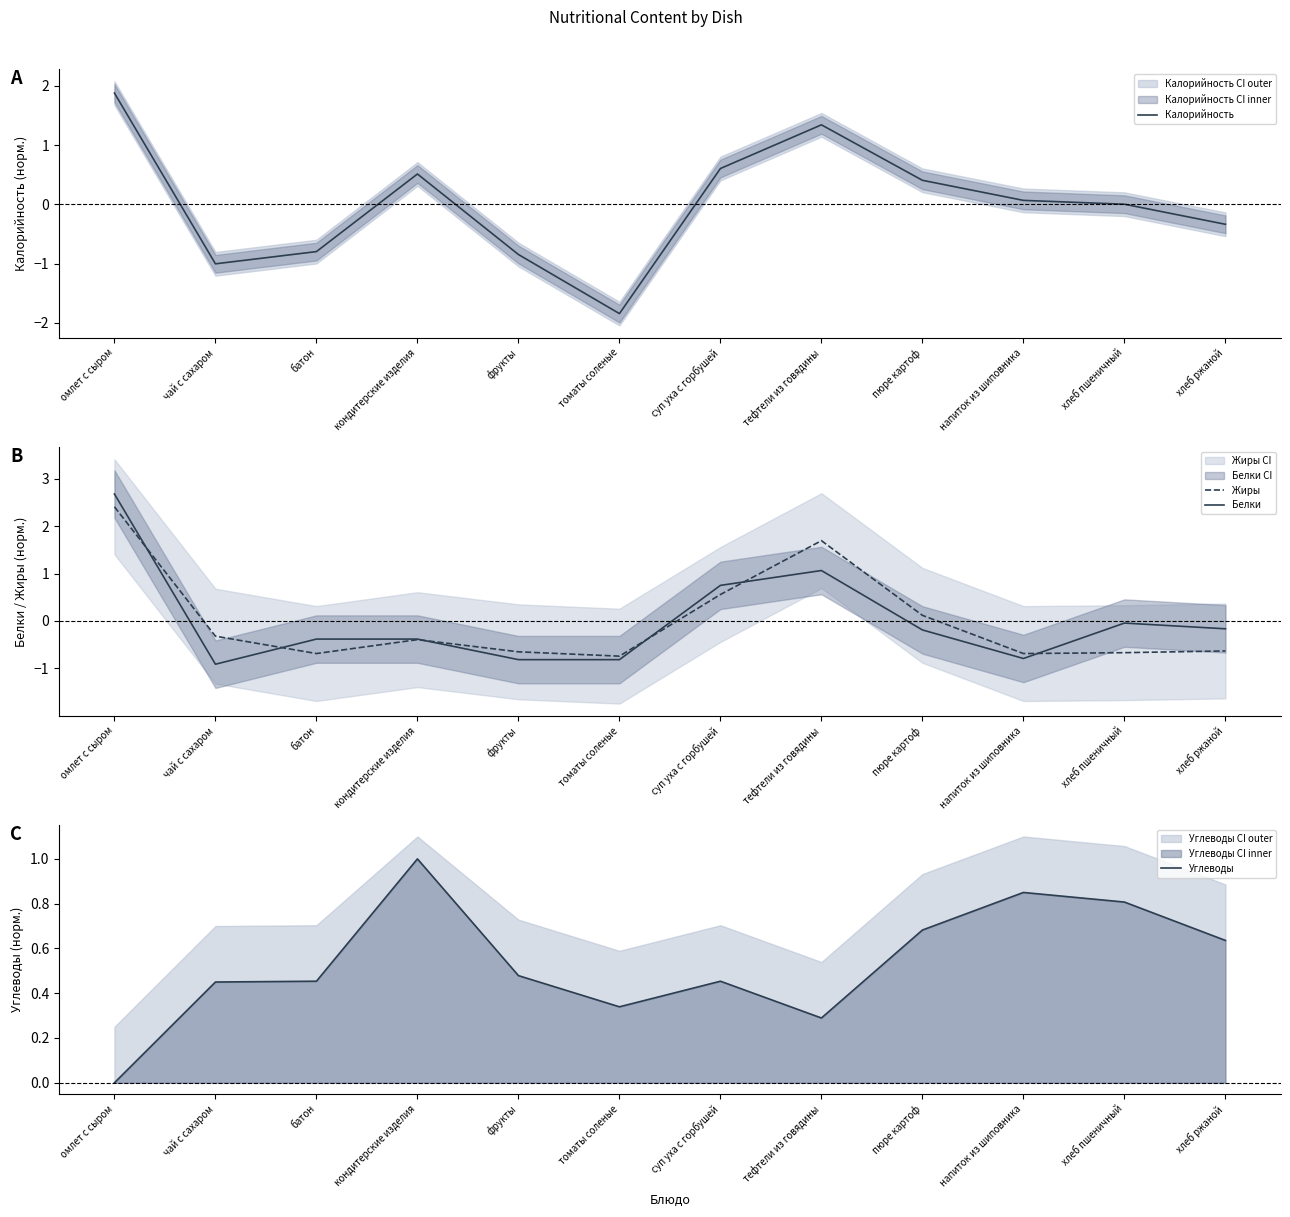

What is the label of the 6th point from the left?

томаты соленые